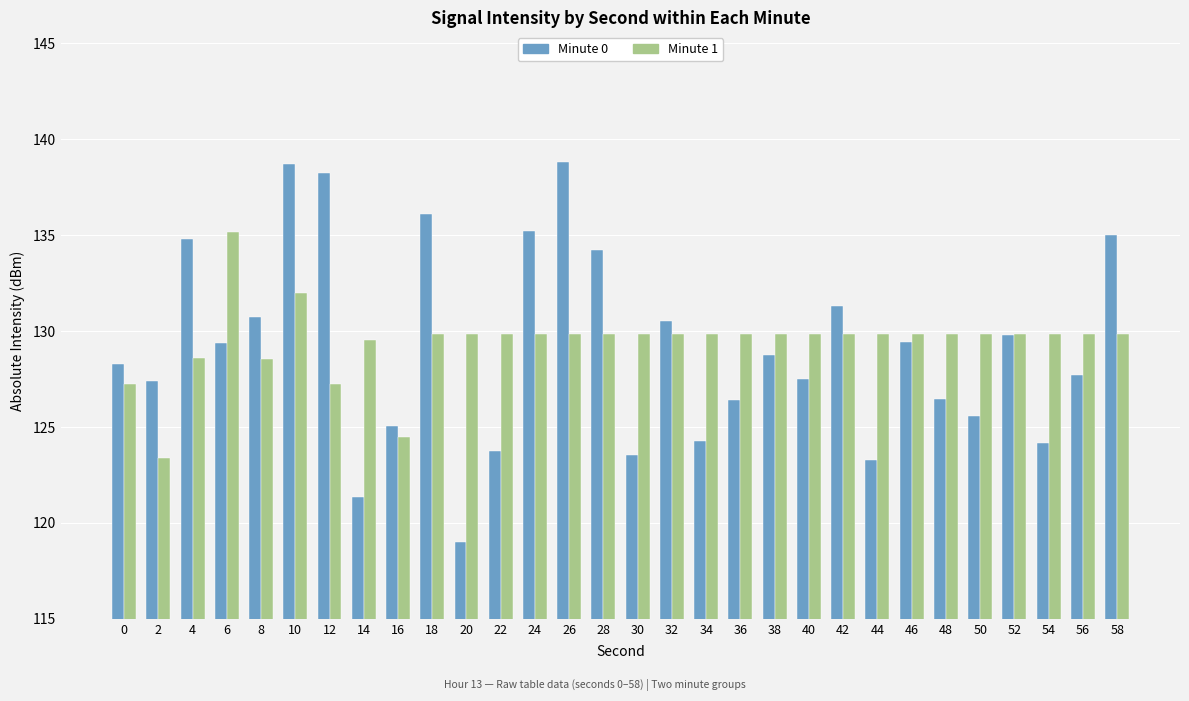

Is the value of Minute 1 at 48 greater than the value of Minute 0 at 6?

Yes